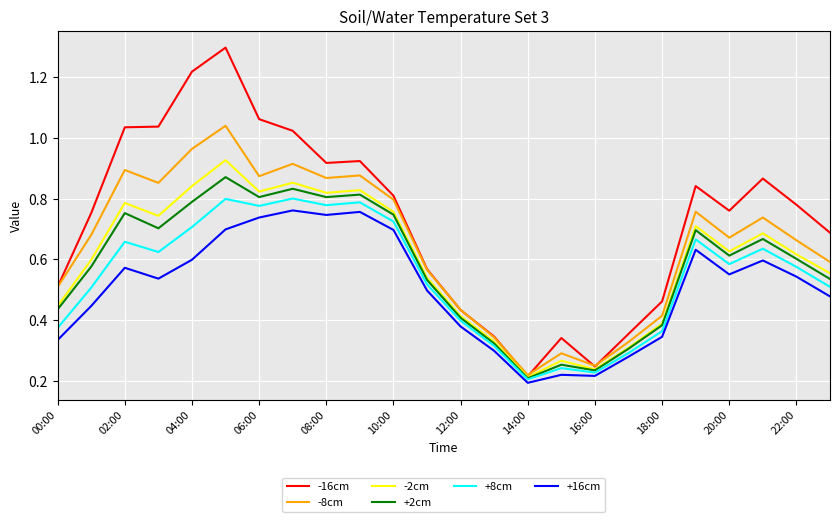

Which series has the largest total across all categories?

-16cm